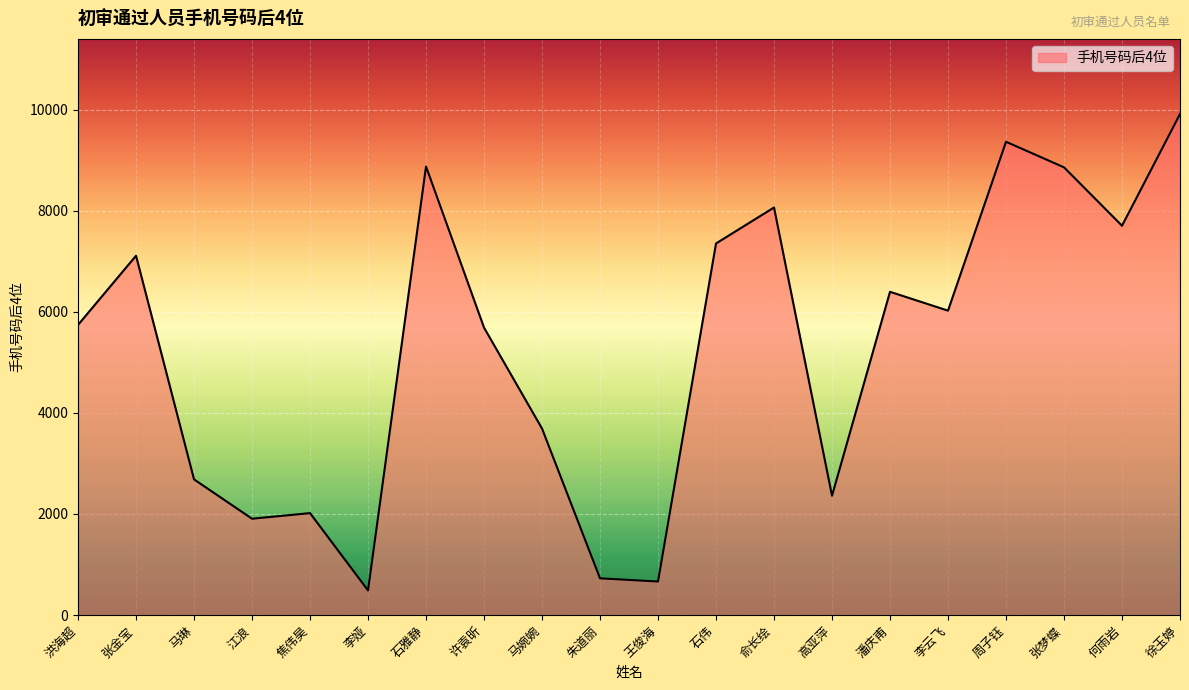

How many categories are shown in the chart?

20